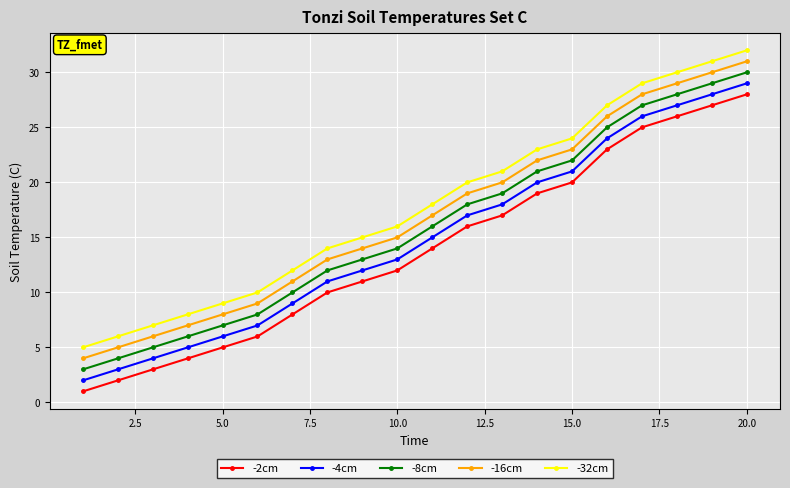

Rank the series by their average value, from lowest to highest.

-2cm, -4cm, -8cm, -16cm, -32cm